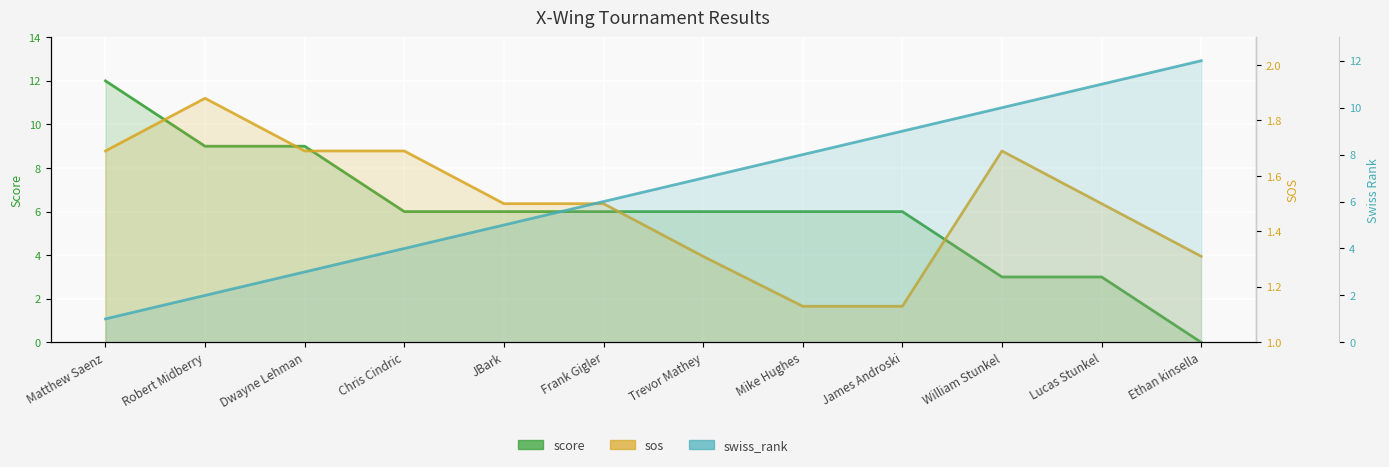

Is the value of sos at Ethan kinsella greater than the value of swiss_rank at Mike Hughes?

No